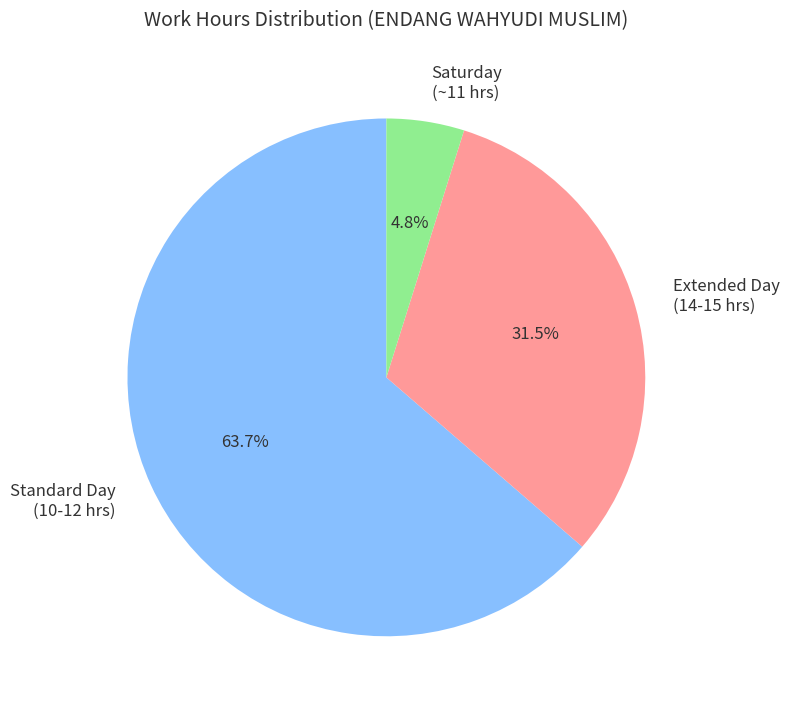

Rank the categories by value from highest to lowest.

Standard Day (10-12 hrs), Extended Day (14-15 hrs), Saturday (~11 hrs)